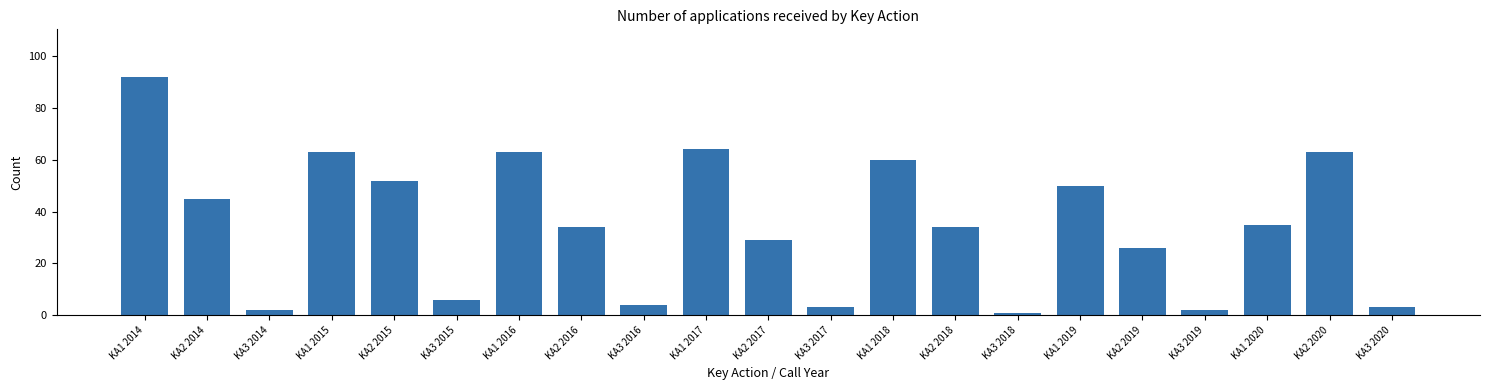

Reading left to right, list all the values displayed in this chart.

92	45	2	63	52	6	63	34	4	64	29	3	60	34	1	50	26	2	35	63	3